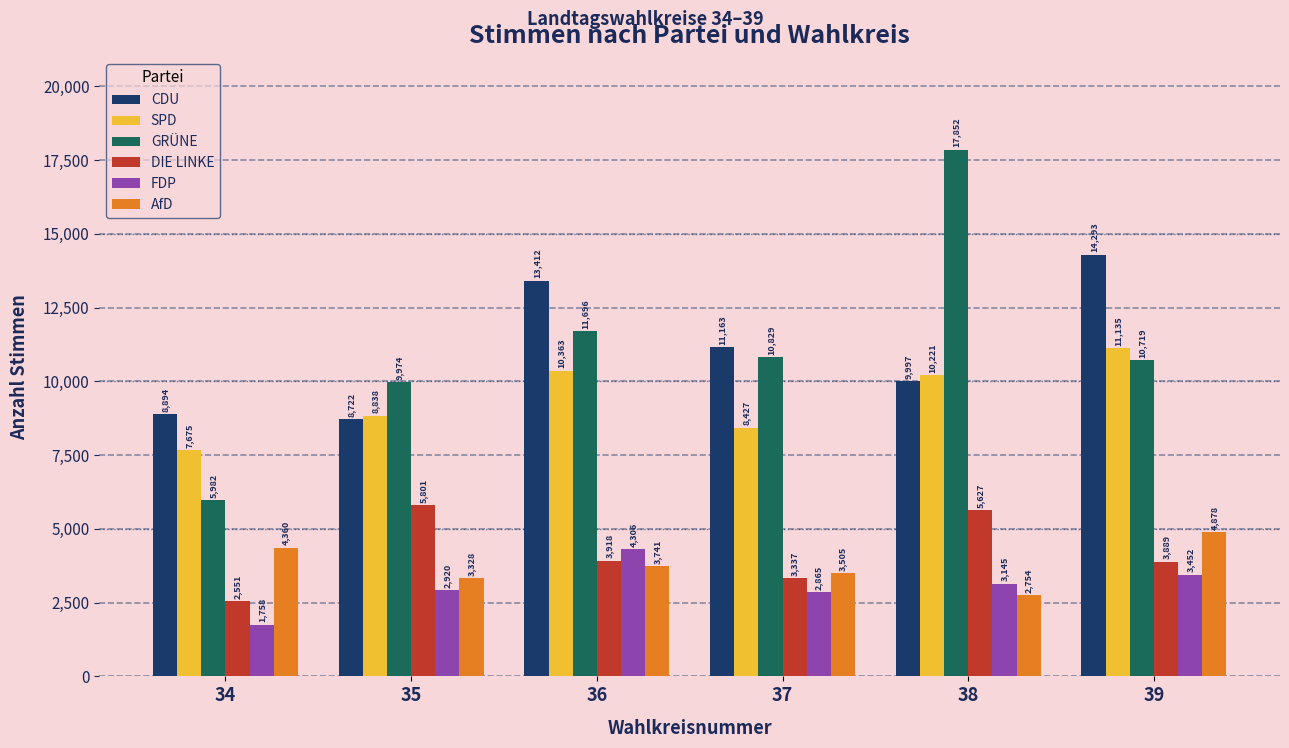

At which category does the chart reach its peak across all series?

38